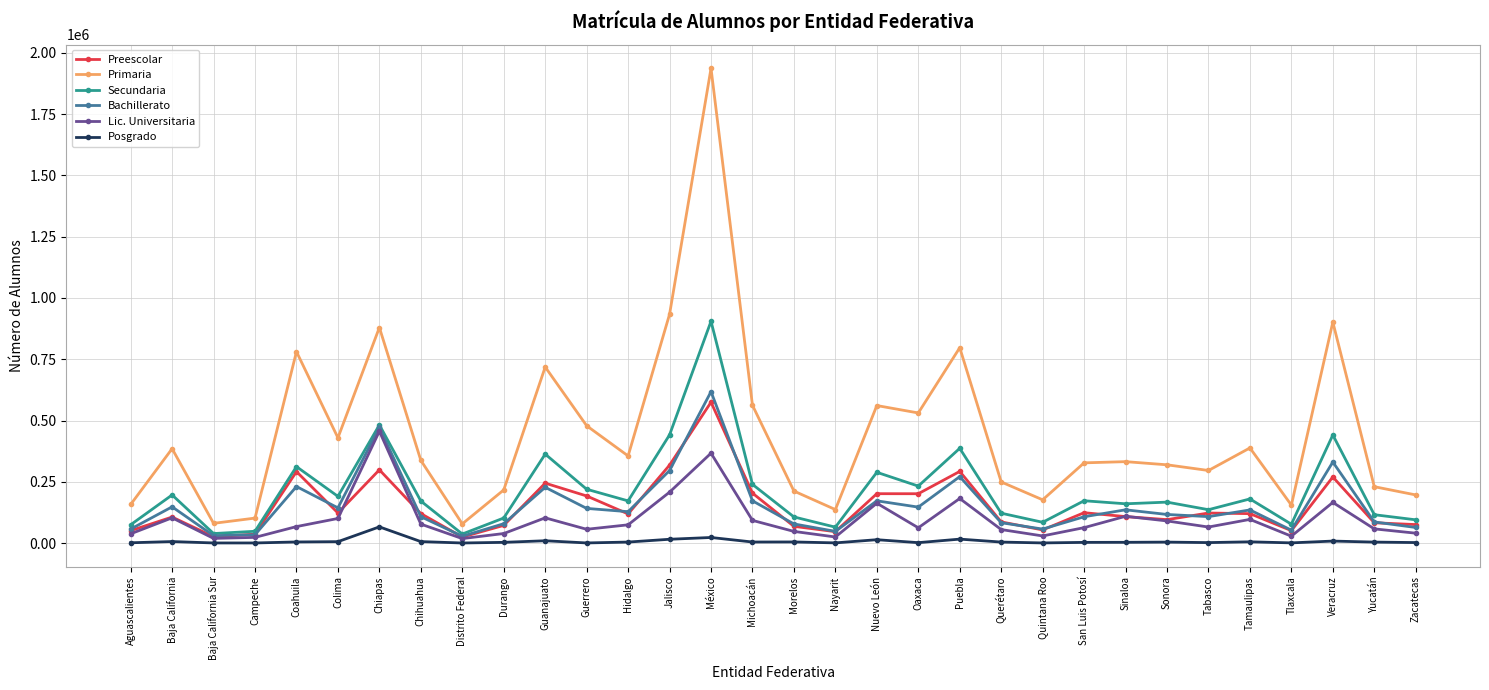

Is this an area chart (filled region under the line)?

No